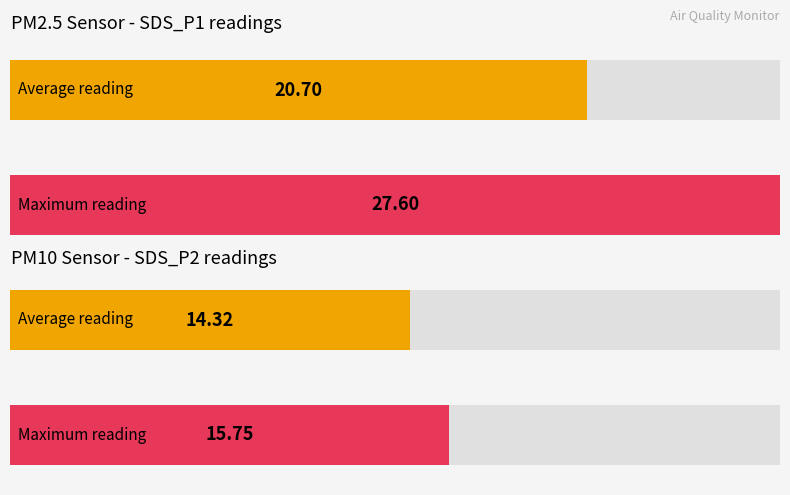

True or false: SDS_P2 has a value of 4.9 at 00:17.

False